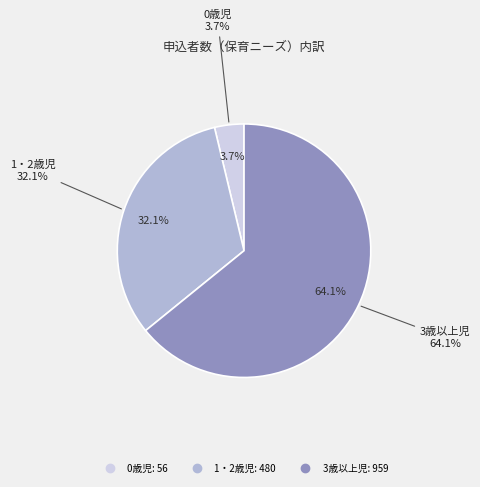

Count the number of slices in the pie.

3